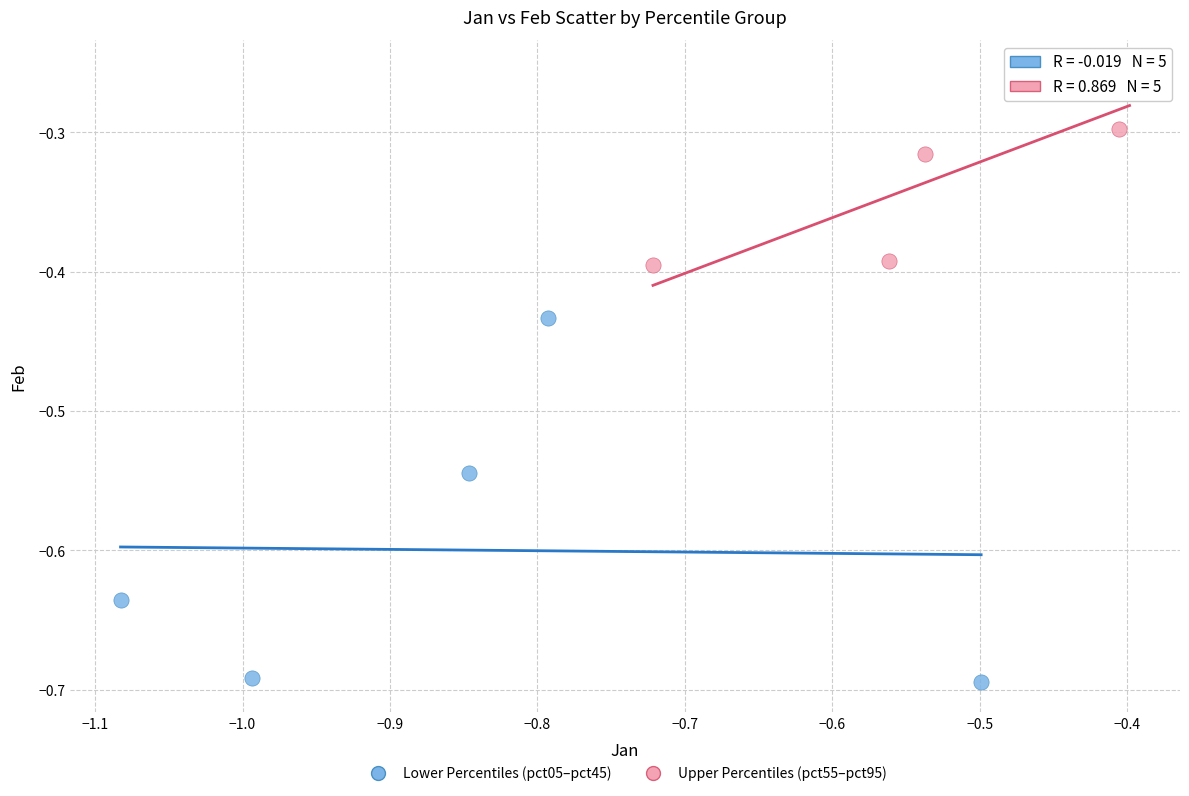

Which series contains the highest Y value?

Upper Percentiles (pct55–pct95)